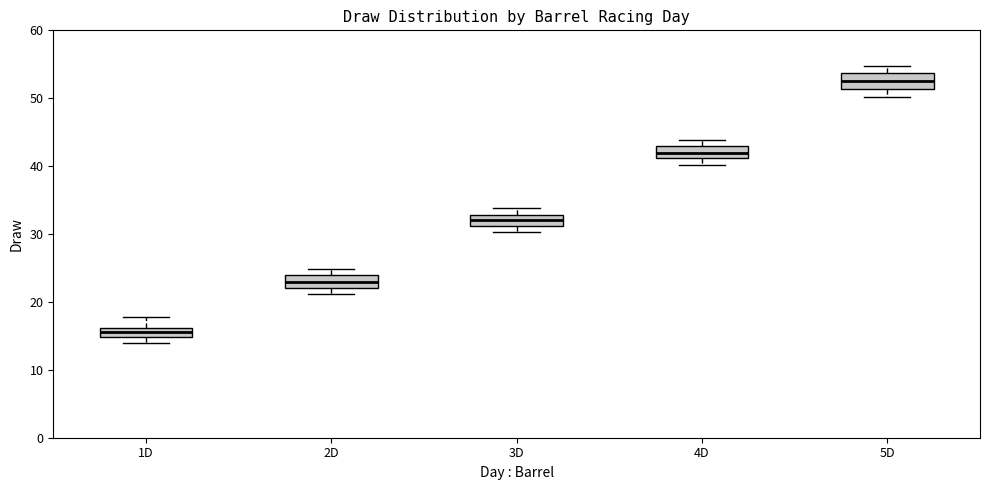

Where is the lower edge of the box for 4D on the y-axis? The values are not printed on the chart, so give them approximately, as read against the axis.

41